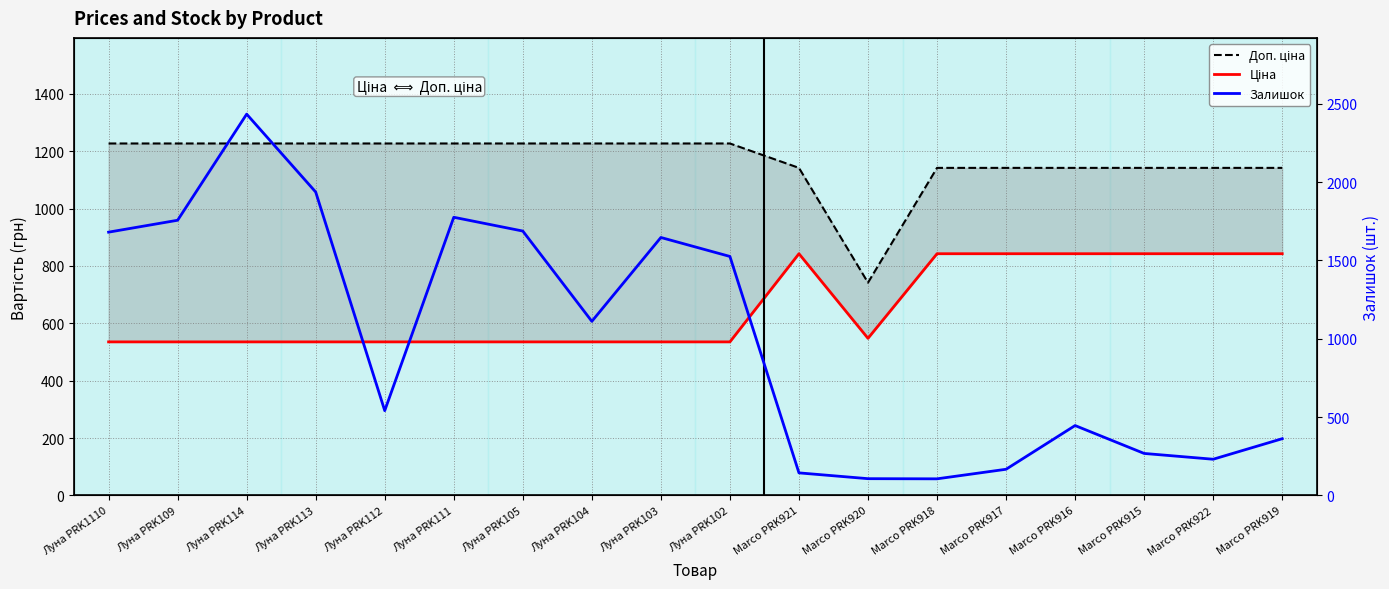

Rank the categories by Доп. ціна value from lowest to highest.

Marco PRK920, Marco PRK921, Marco PRK918, Marco PRK917, Marco PRK916, Marco PRK915, Marco PRK922, Marco PRK919, Луна PRK1110, Луна PRK109, Луна PRK114, Луна PRK113, Луна PRK112, Луна PRK111, Луна PRK105, Луна PRK104, Луна PRK103, Луна PRK102